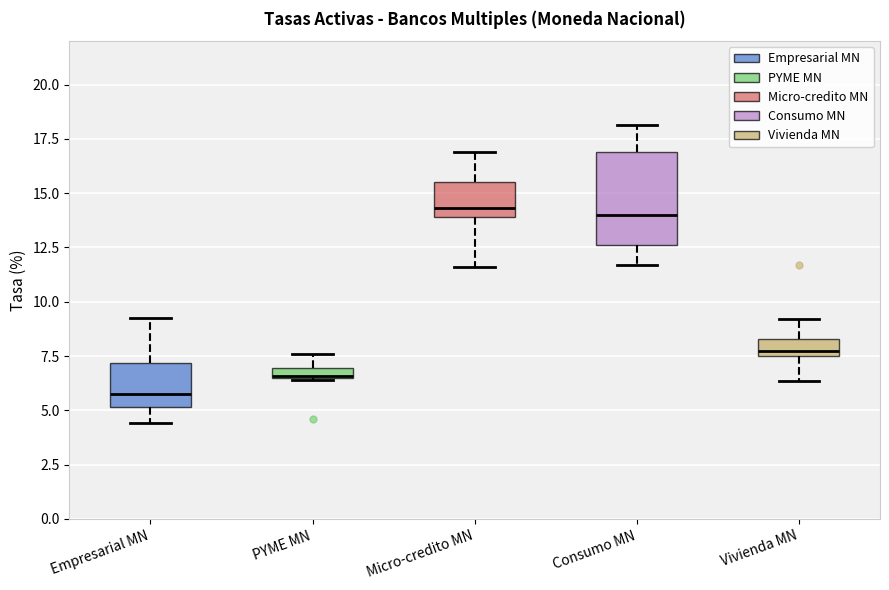

Comparing the boxes themselves (not the whiskers), which one is the tallest?

Consumo MN